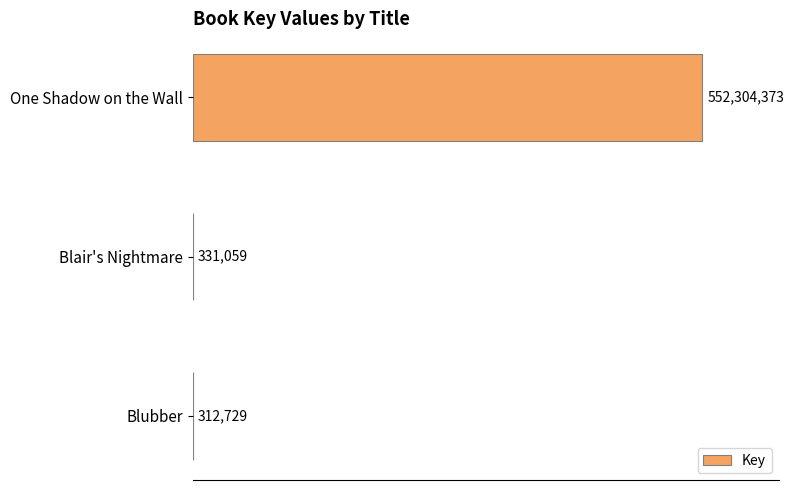

What is the sum of all values?

552948161